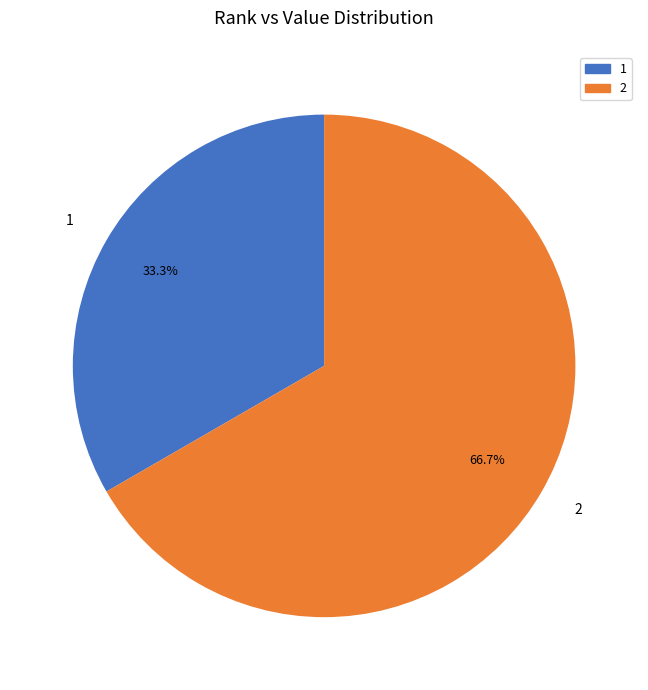

Rank the categories by value from highest to lowest.

2, 1